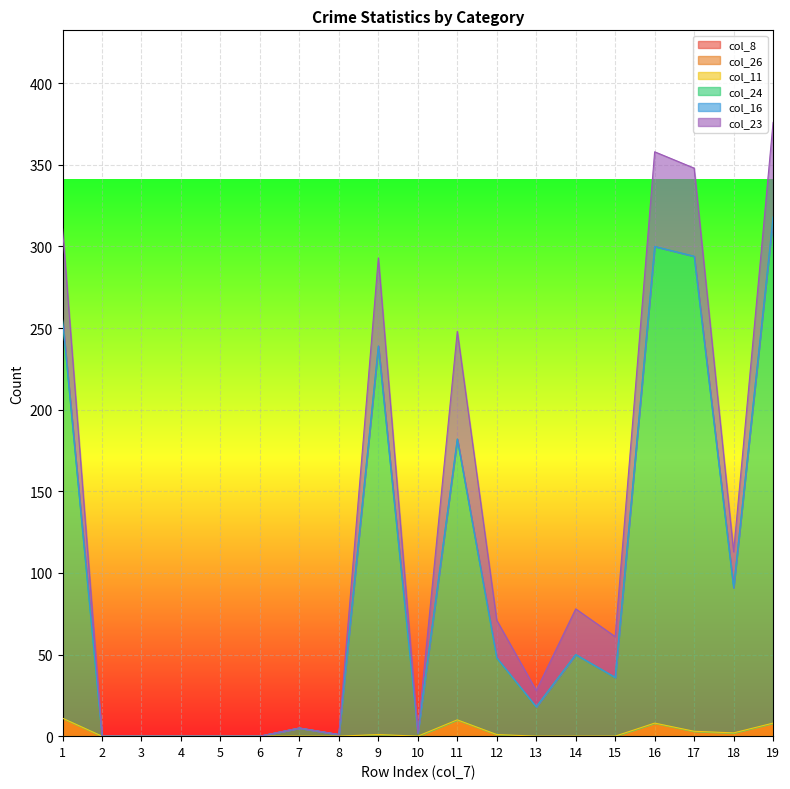

At 11, list the series in order from largest to smallest.

col_24, col_23, col_11, col_8, col_26, col_16